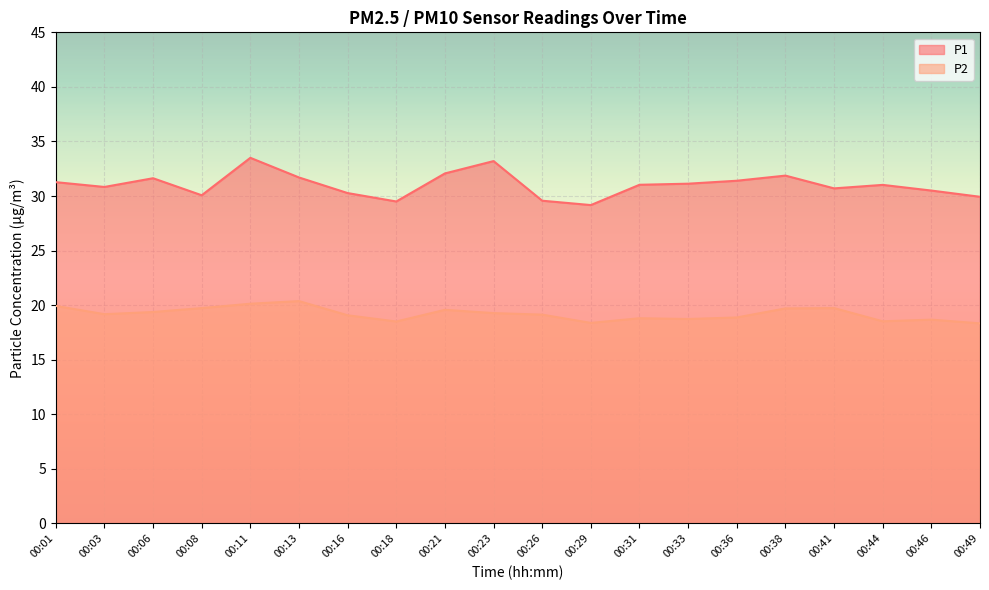

List the series in order of their overall mean, highest first.

P1, P2